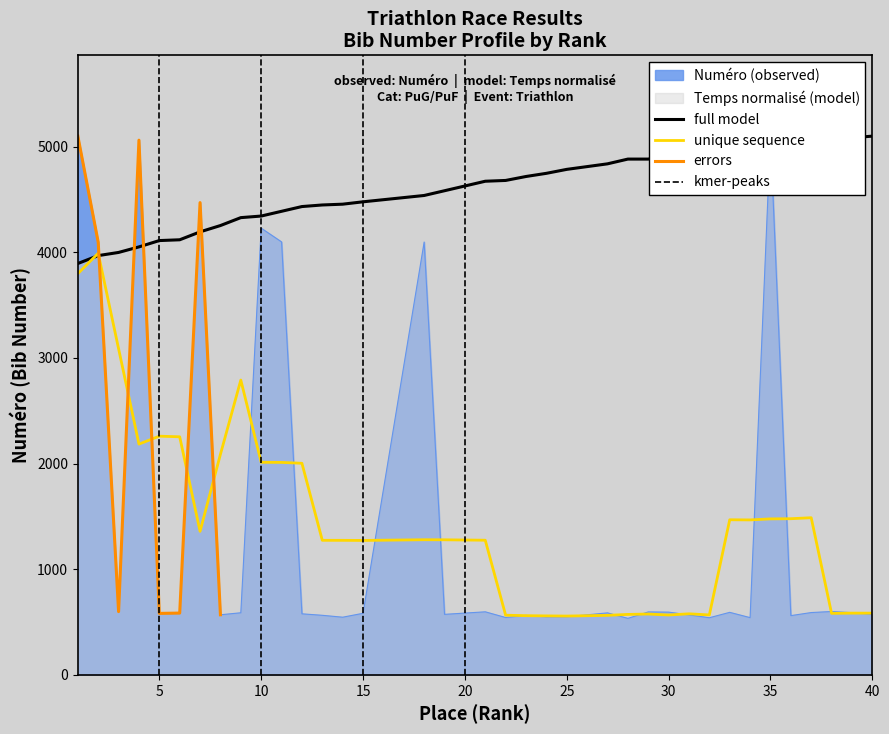

The Numero series shows 227.7 at 12. True or false?

False